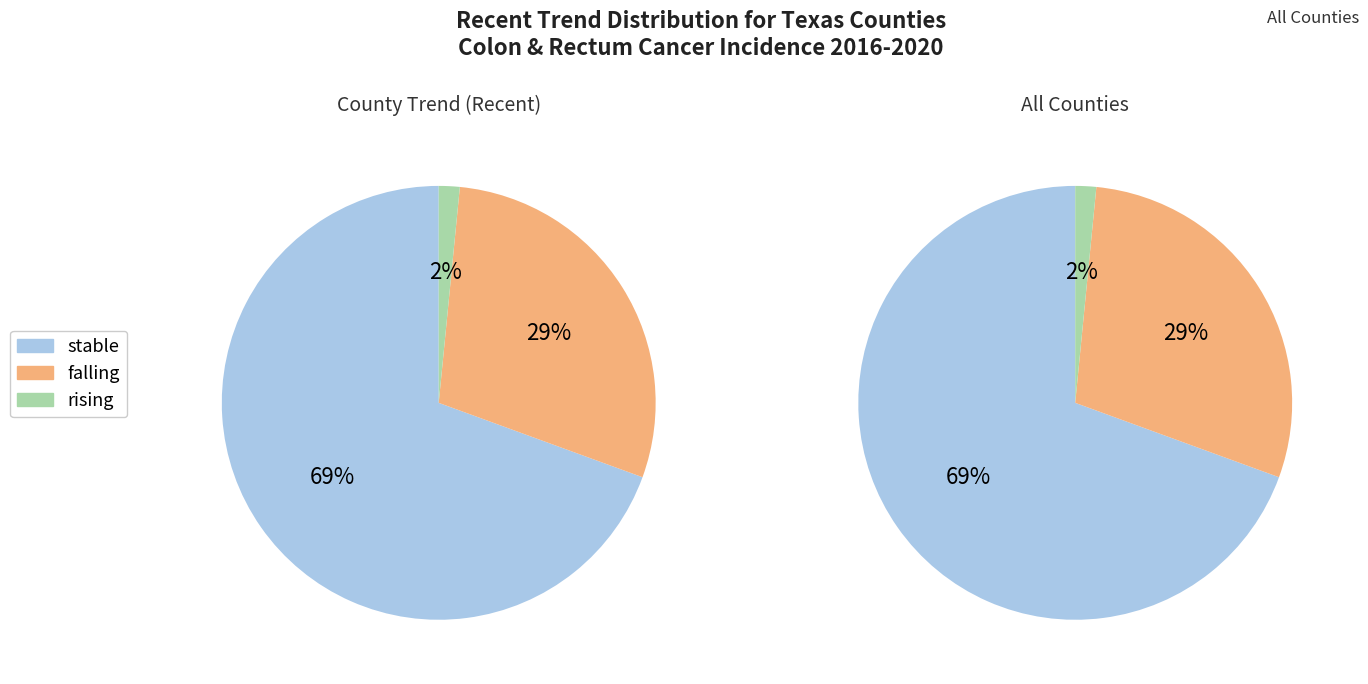

True or false: rising accounts for 9% of the total.

False